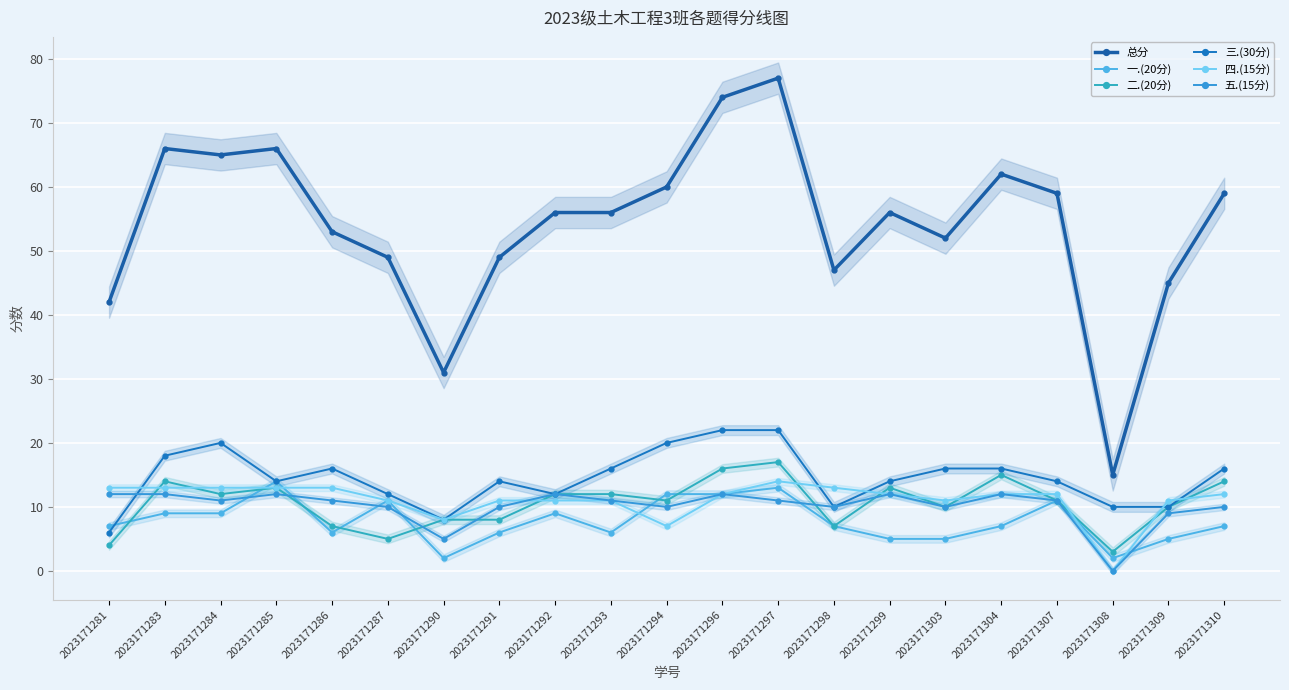

What are all the series names shown in the legend?

总分, 一.(20分), 二.(20分), 三.(30分), 四.(15分), 五.(15分)